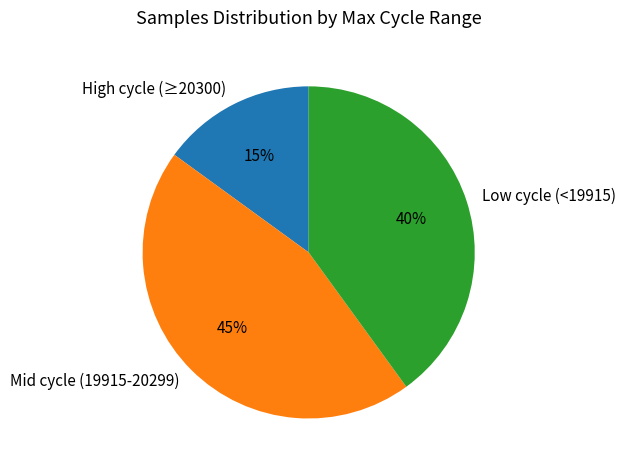

Is Mid cycle (19915-20299) the majority of the pie?

No